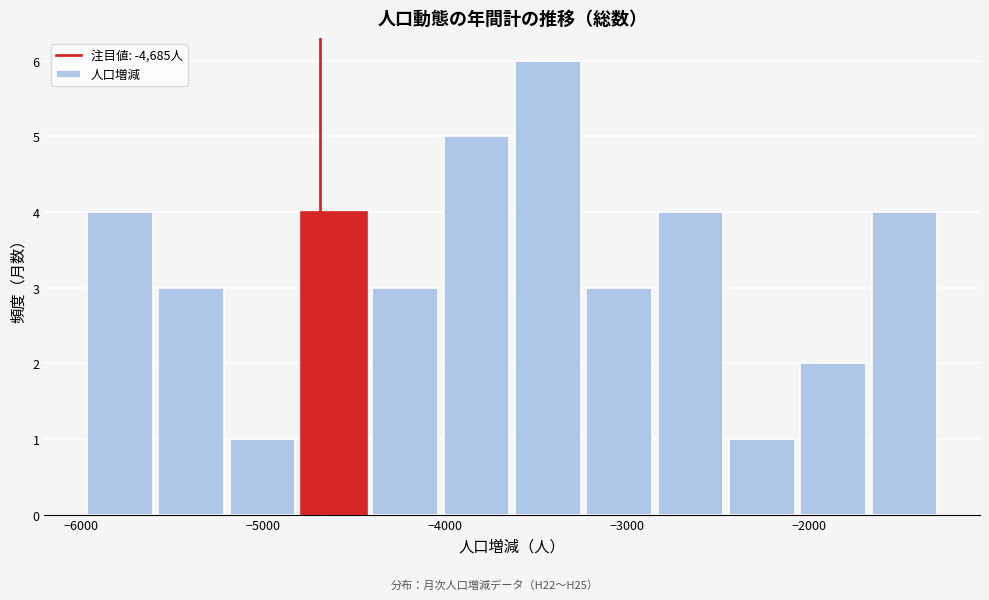

Around what value on the x-axis is the tallest bar? Give the approximate position of its centre, as read against the axis.

-3400